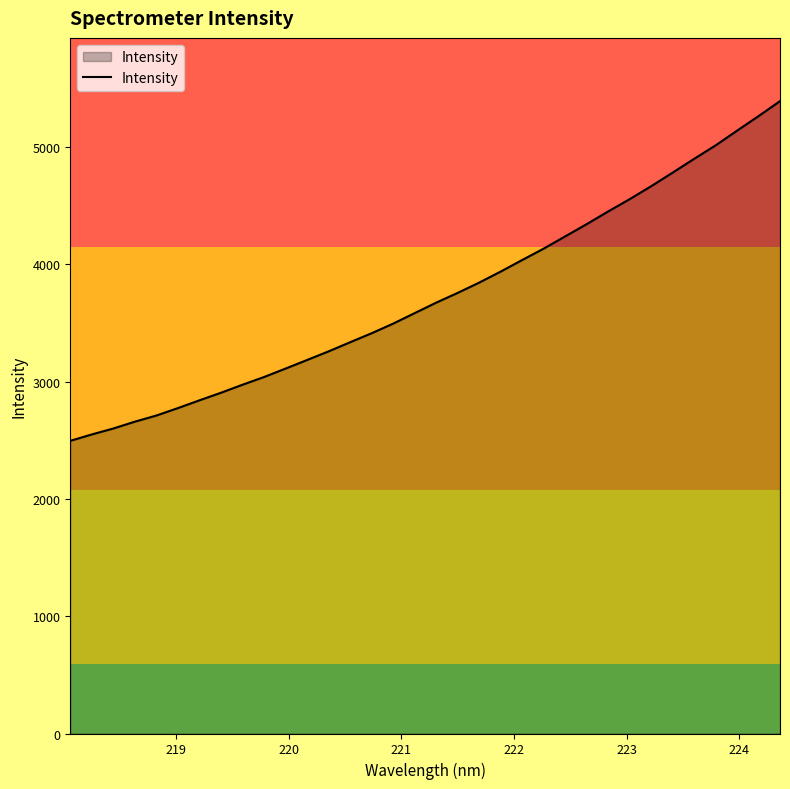

What is the difference between the maximum and minimum values?

2896.6